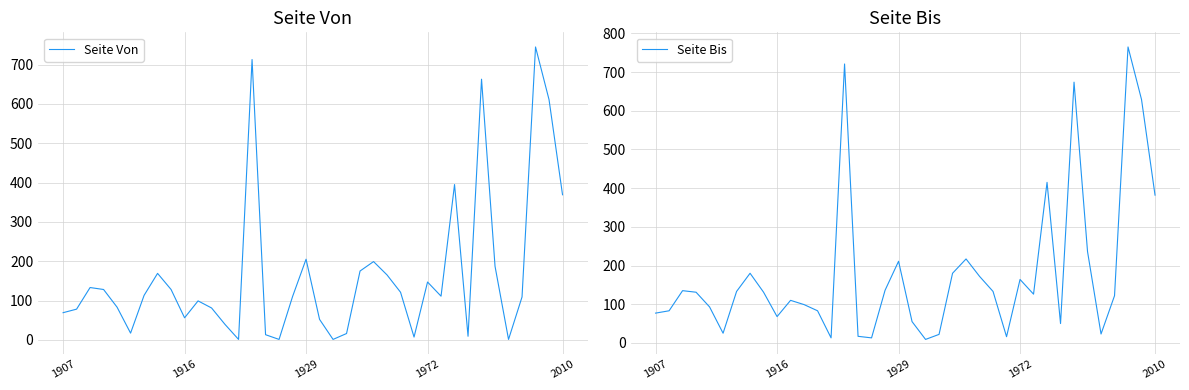

What are all the series names shown in the legend?

Seite Von, Seite Bis